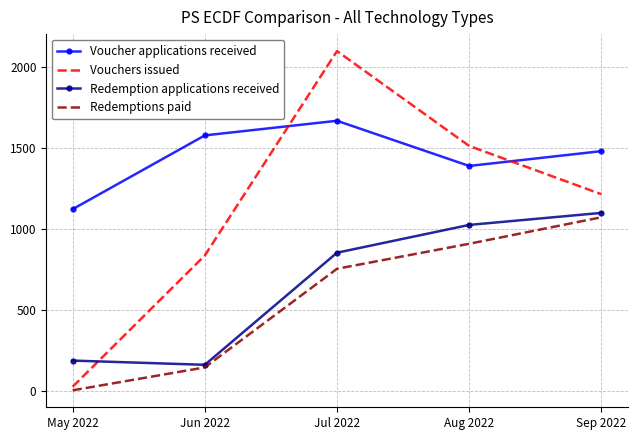

What are all the series names shown in the legend?

Voucher applications received, Vouchers issued, Redemption applications received, Redemptions paid